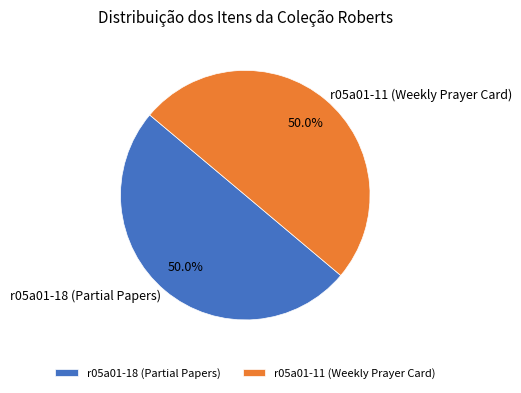

How much of the chart is everything except r05a01-18 (Partial Papers)?

50.0%